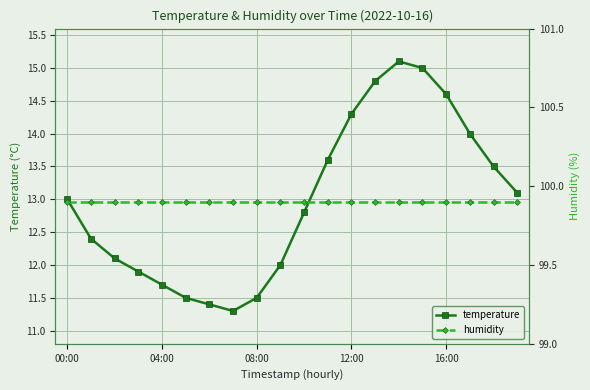

What is the difference between the highest and lowest values at 6?

88.5